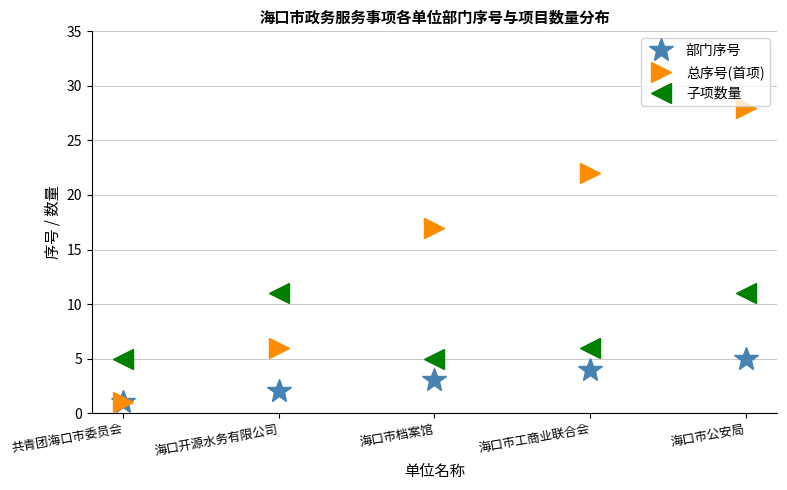

True or false: 部门序号 has a value of 7 at 海口市公安局.

False